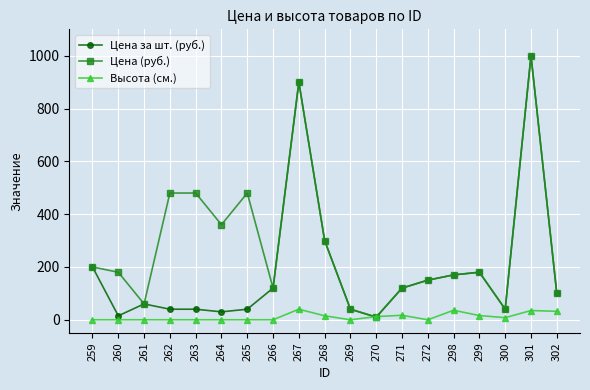

How many values in the Цена за шт. (руб.) series are below 100?

9